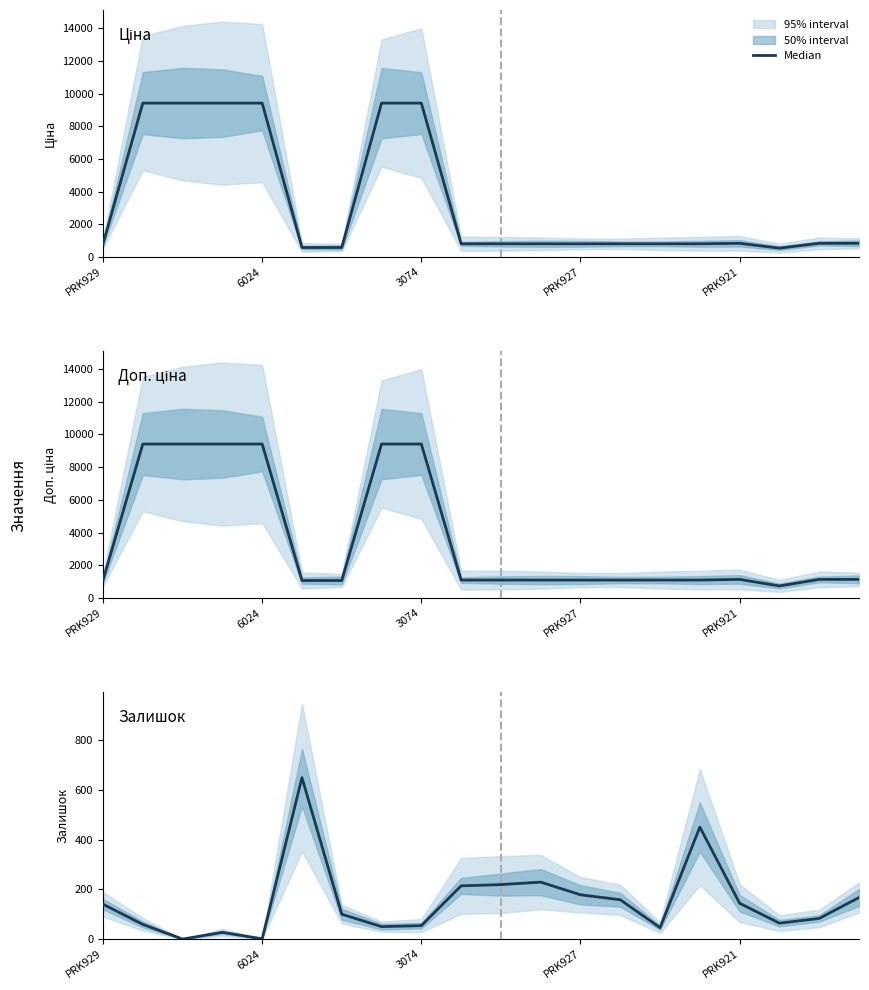

How many data points in Доп. ціна are less than 1101?

3